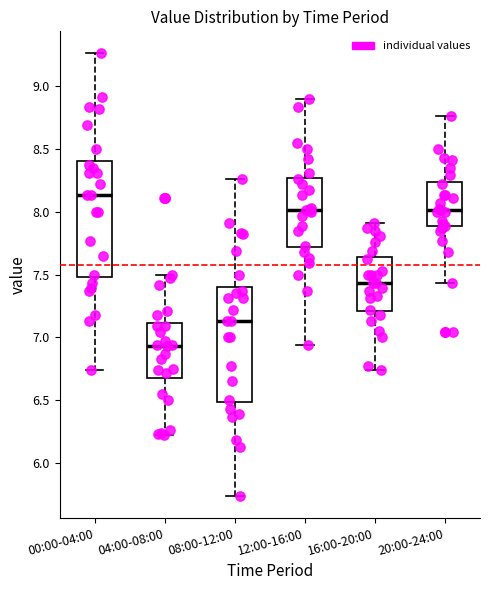

Which box has the highest median line?

00:00-04:00